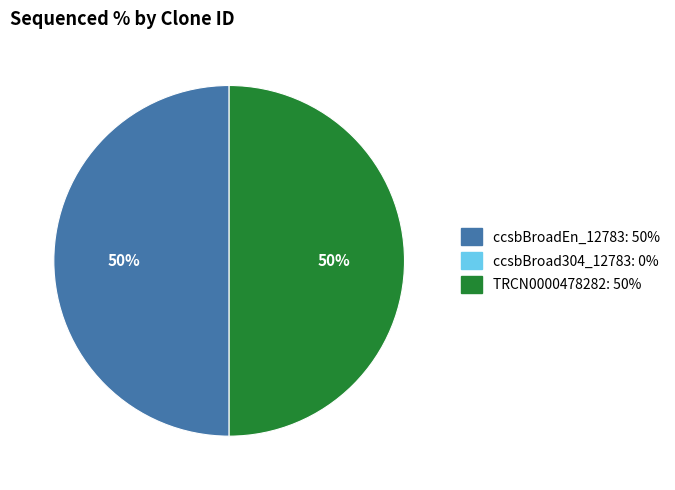

To the nearest percent, what is the average slice percentage?

50%